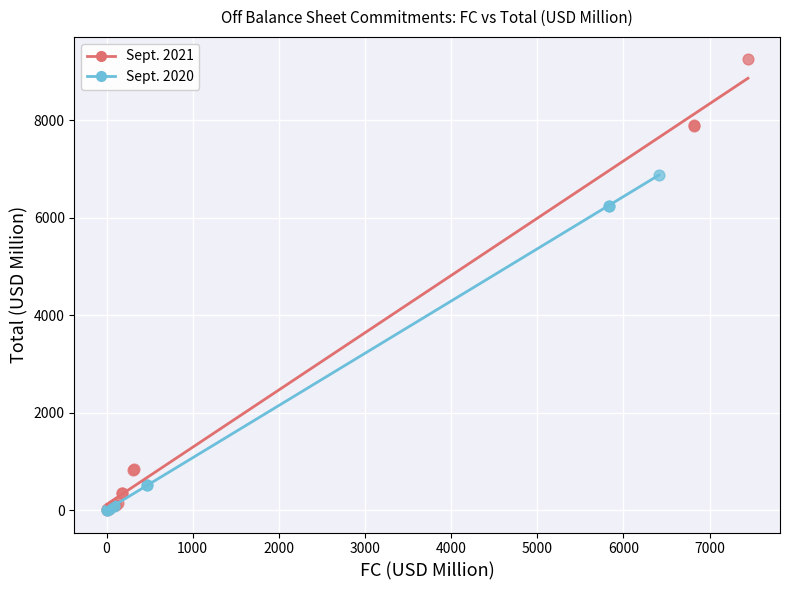

Which series contains the highest Y value?

Sept. 2021